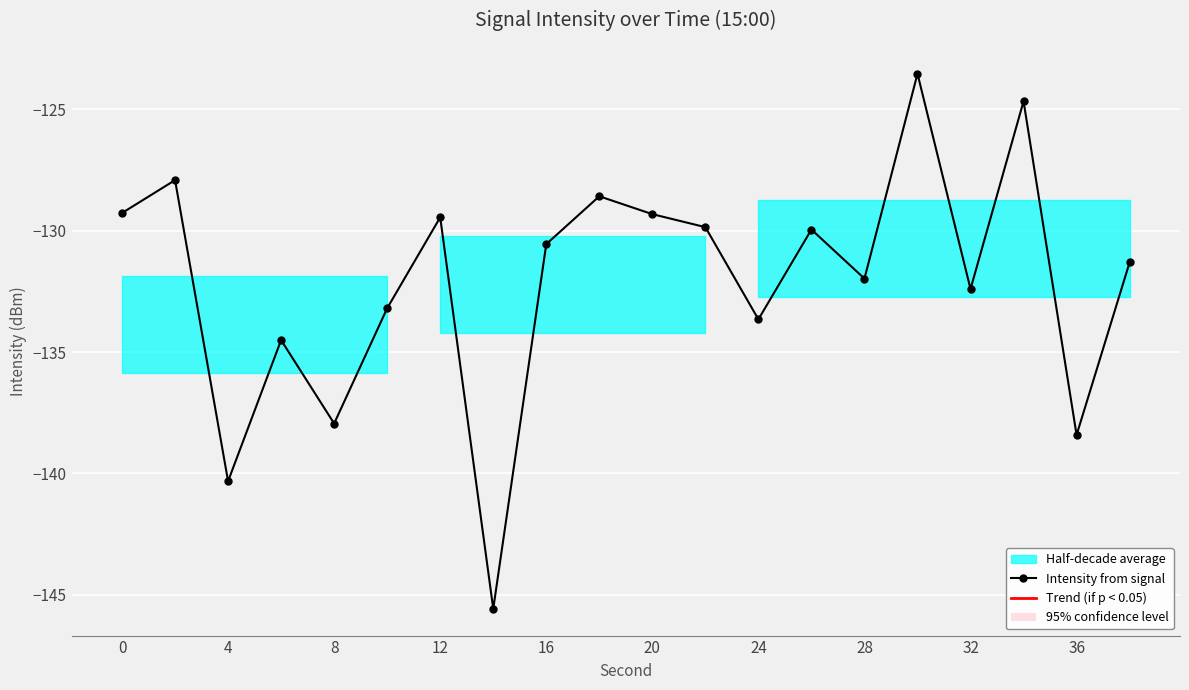

What is the value of the 10th point from the left?

-128.6